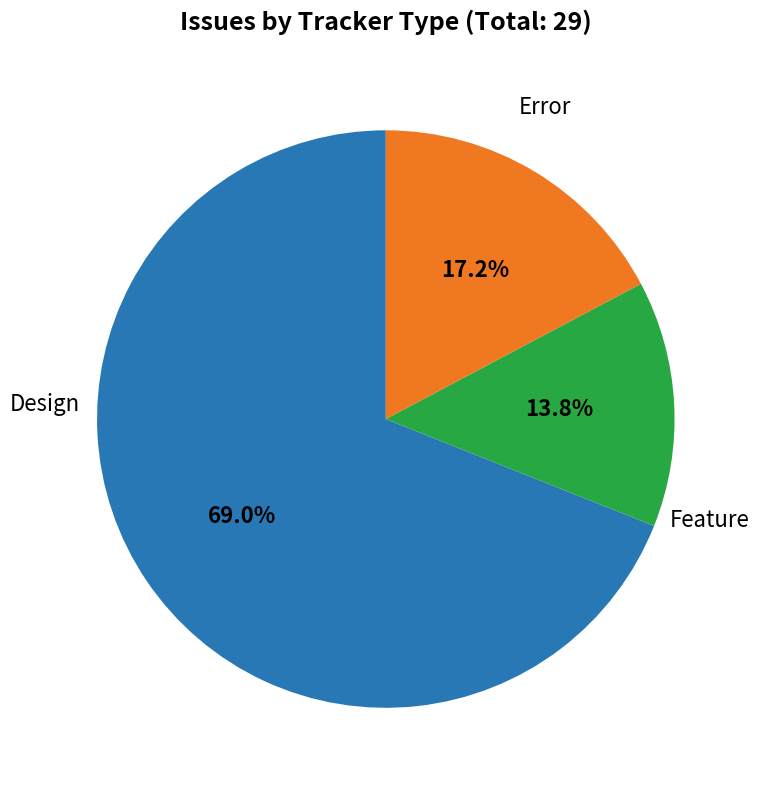

Does any single category account for the majority?

Yes